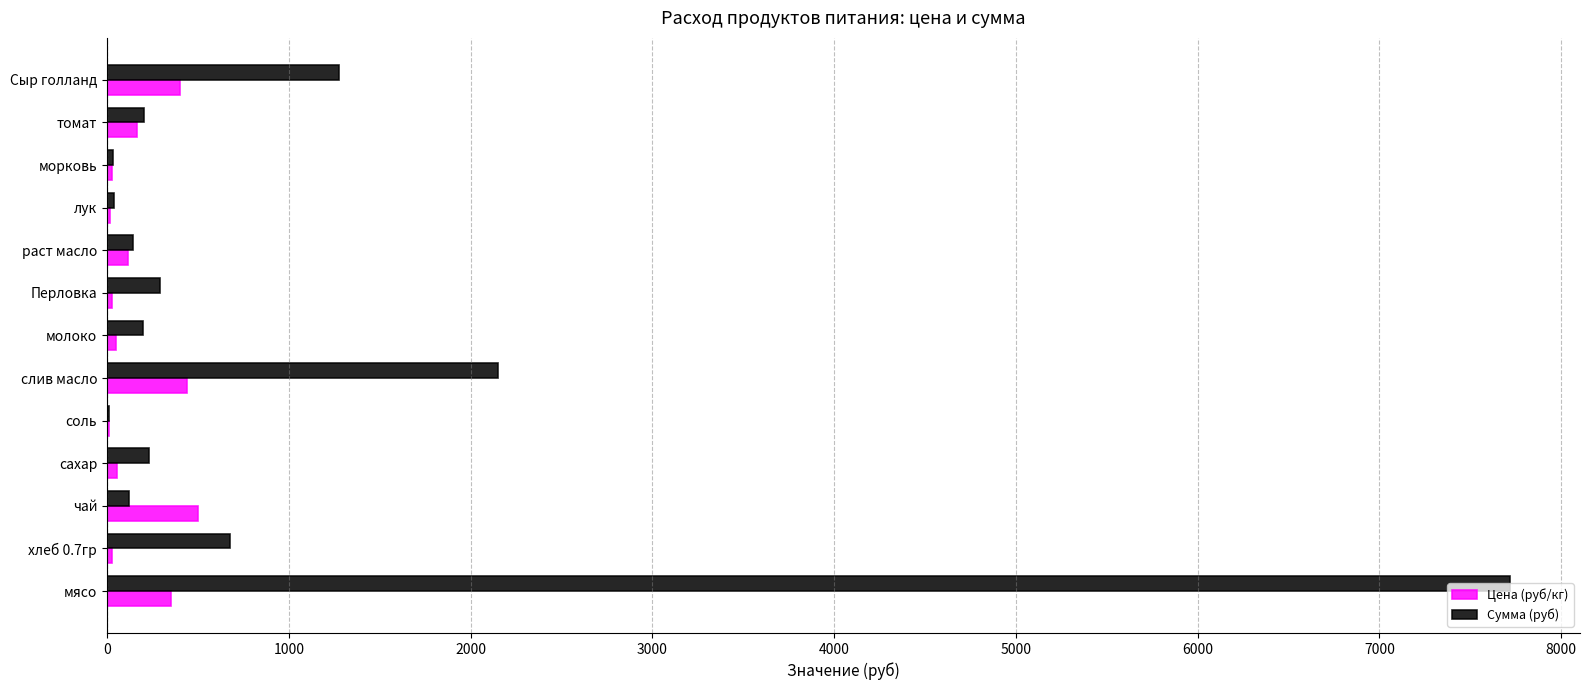

Is it true that Сумма (руб) equals 7717.5 at мясо?

True